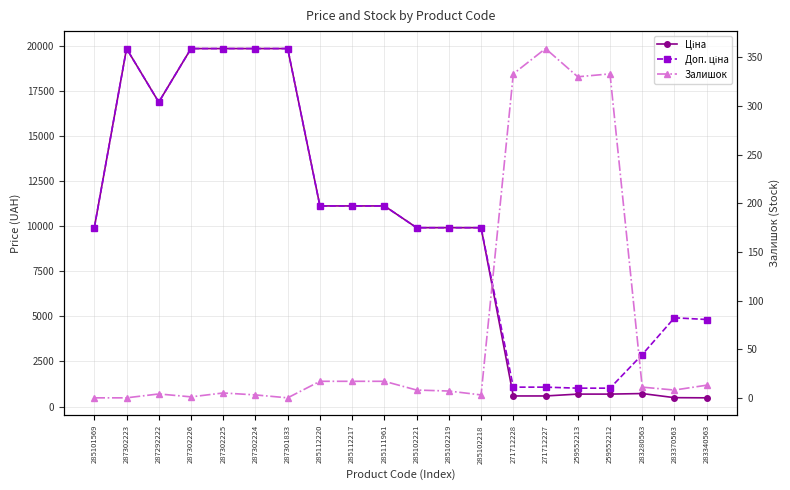

What is the difference between the Доп. ціна values at 287302224 and 285101569?

9922.6